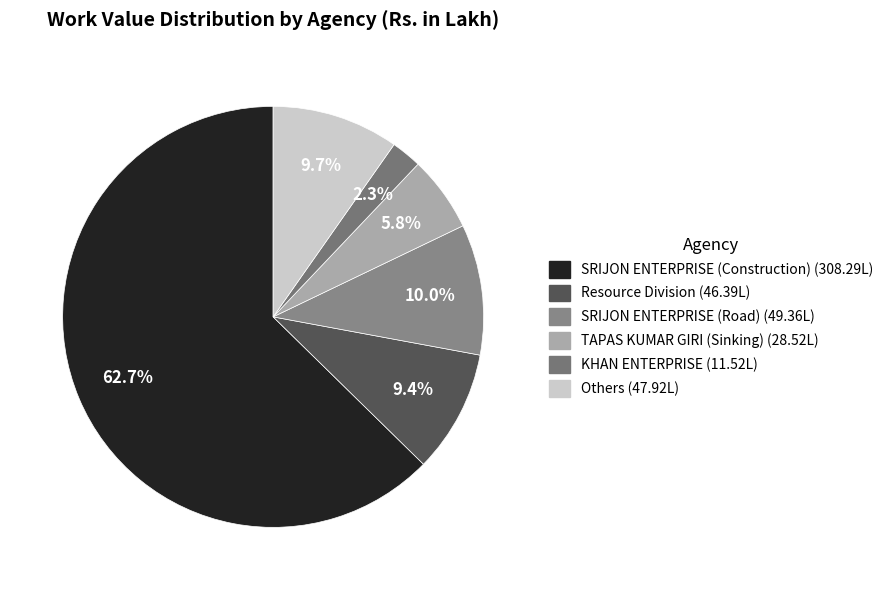

Which slice represents more than half of the pie?

SRIJON ENTERPRISE (Construction) (308.29L)